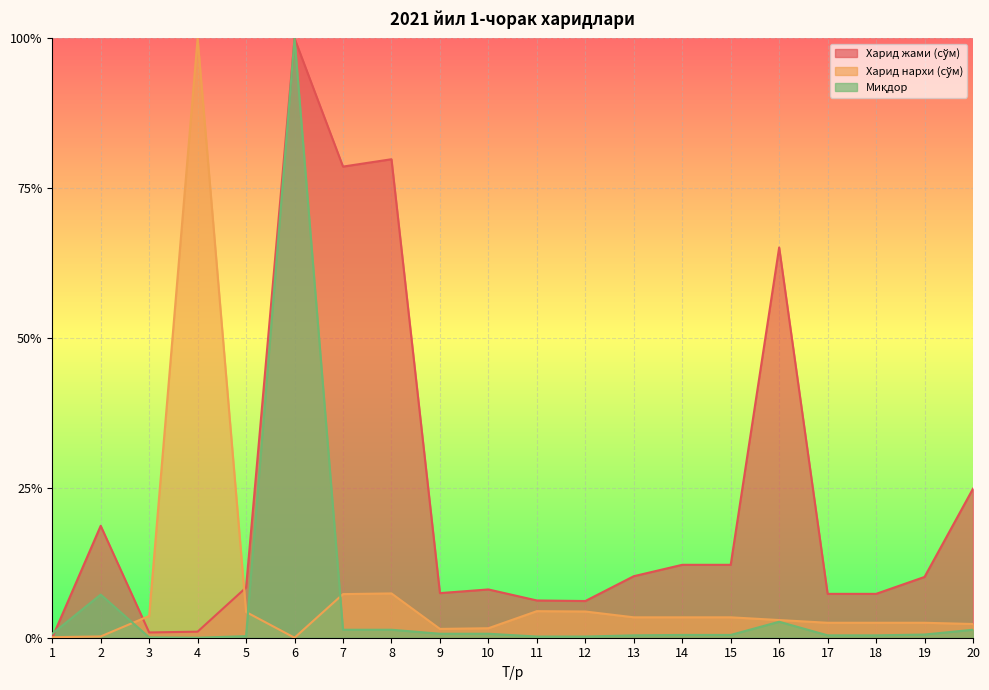

Between 13 and 20, which is larger?

20